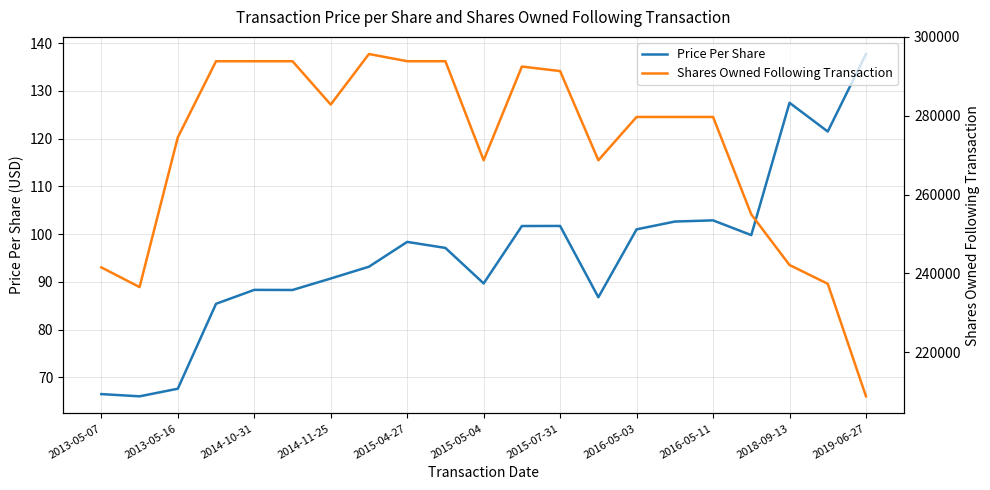

Reading left to right, transcribe all the data shown in this chart.

Price Per Share: 66.5	66.0	67.6	85.4	88.3	88.3	90.7	93.2	98.4	97.1	89.7	101.7	101.7	86.8	101.0	102.6	102.9	99.8	127.5	121.5	137.7
Shares Owned Following Transaction: 241507.0	236507.0	274507.0	293846.0	293846.0	293846.0	282846.0	295680.0	293846.0	293846.0	268698.0	292494.0	291346.0	268698.0	279693.0	279693.0	279693.0	254953.0	242107.0	237339.0	208768.0